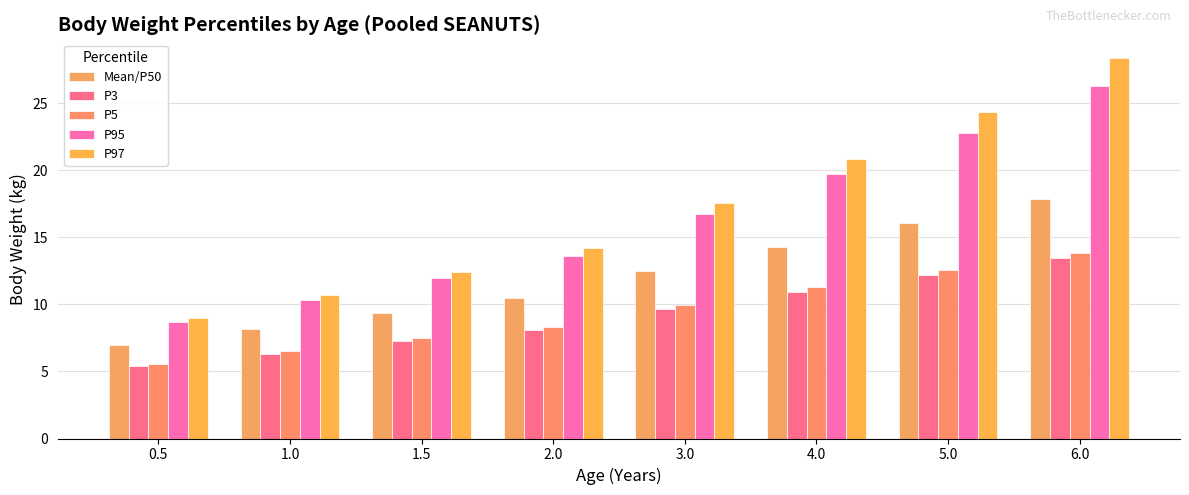

What position from the left is 6.0?

8